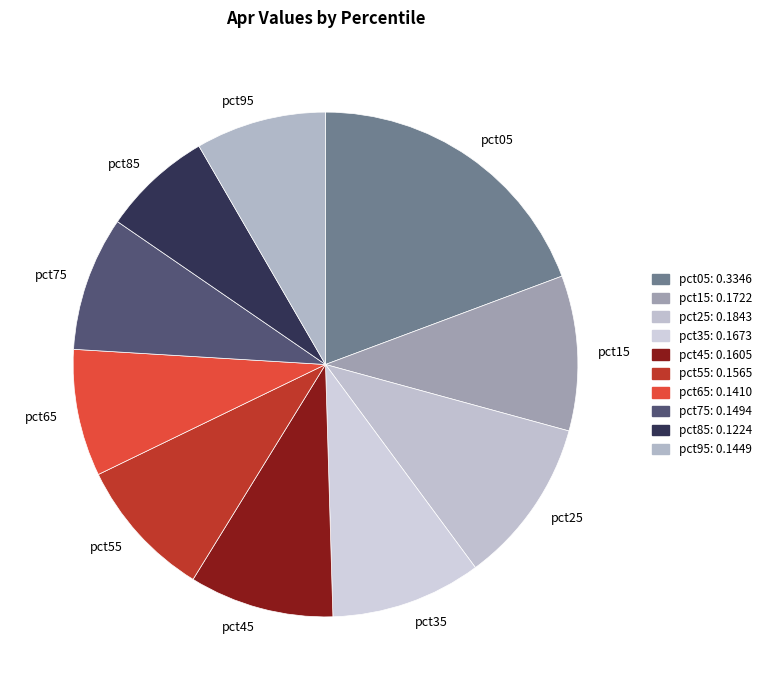

Combined, do pct05 and pct35 account for over 50%?

No